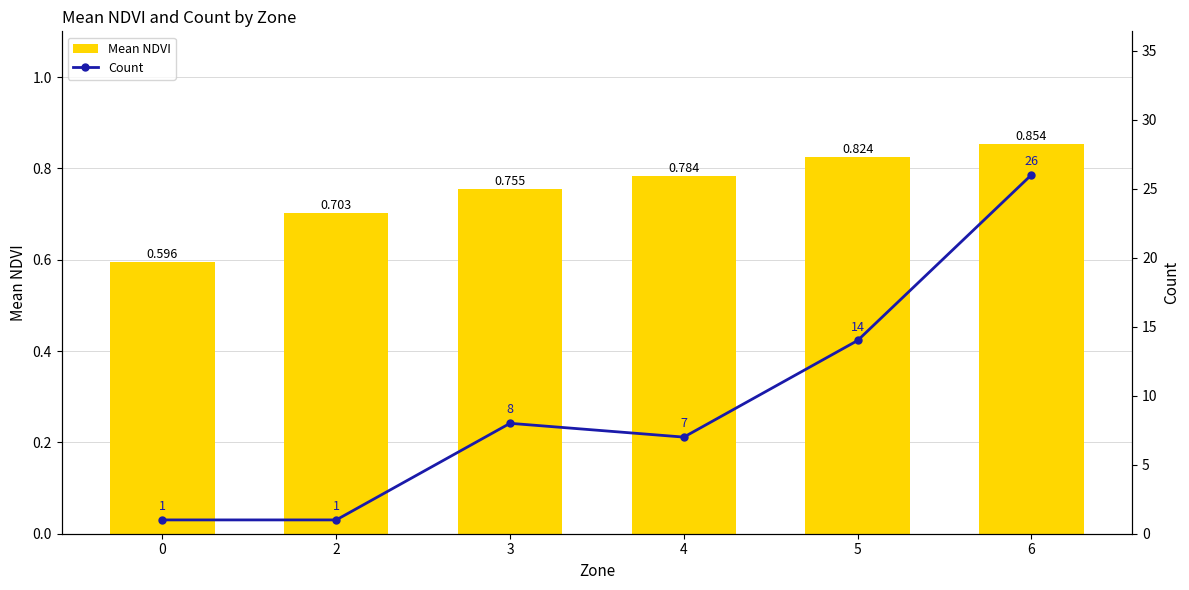

What is the minimum value shown in the chart?

0.6